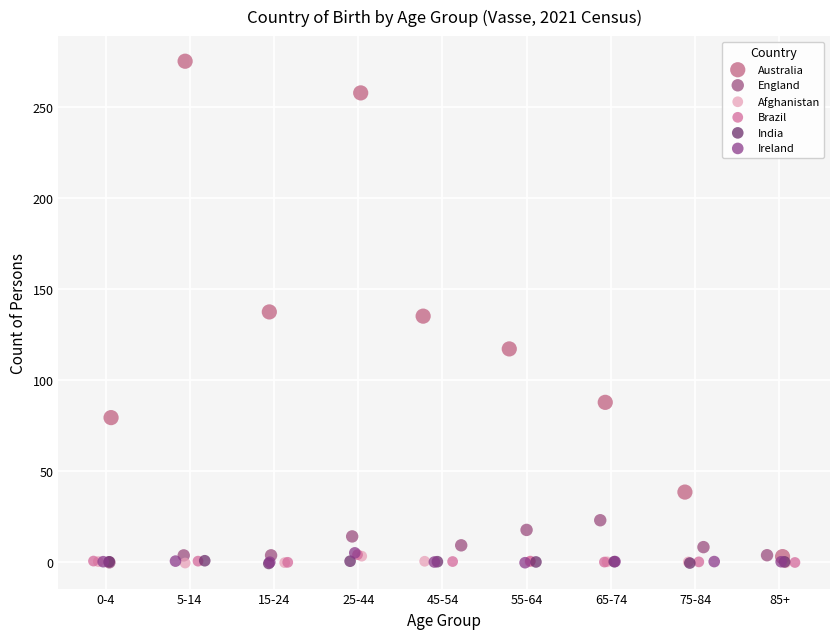

Which series contains the highest Y value?

Australia